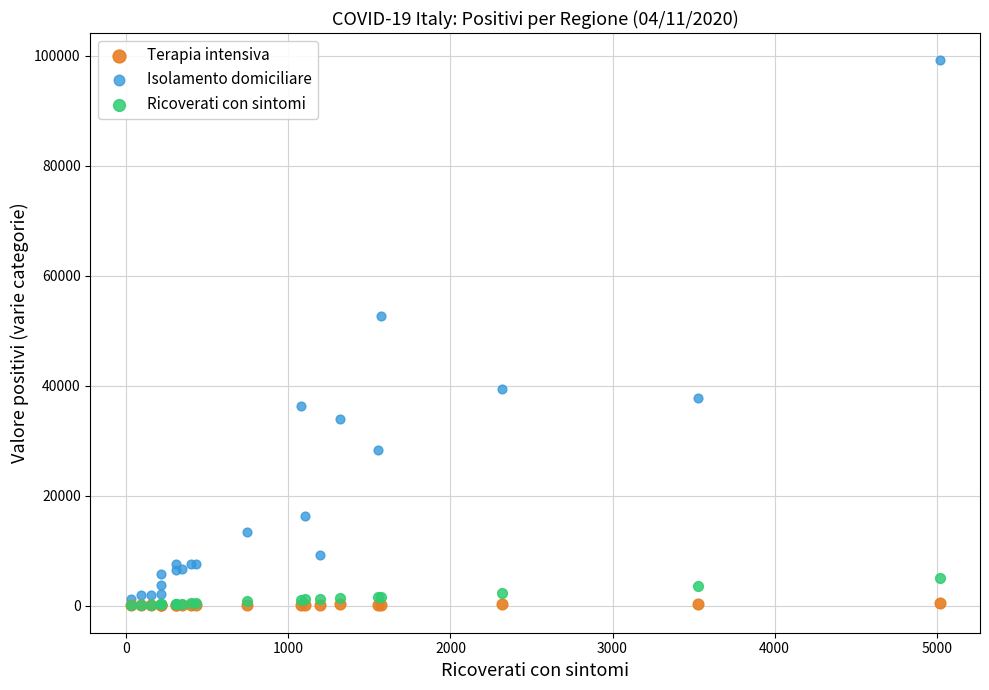

Across all series, what Y value is closest to 49607?

52744